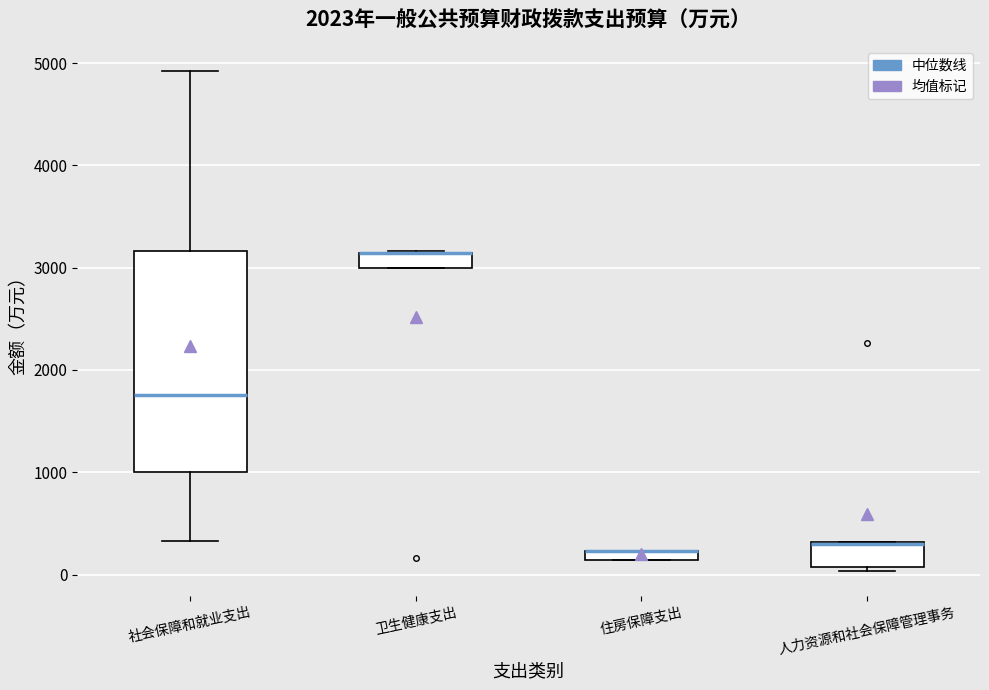

Comparing the boxes themselves (not the whiskers), which one is the tallest?

社会保障和就业支出